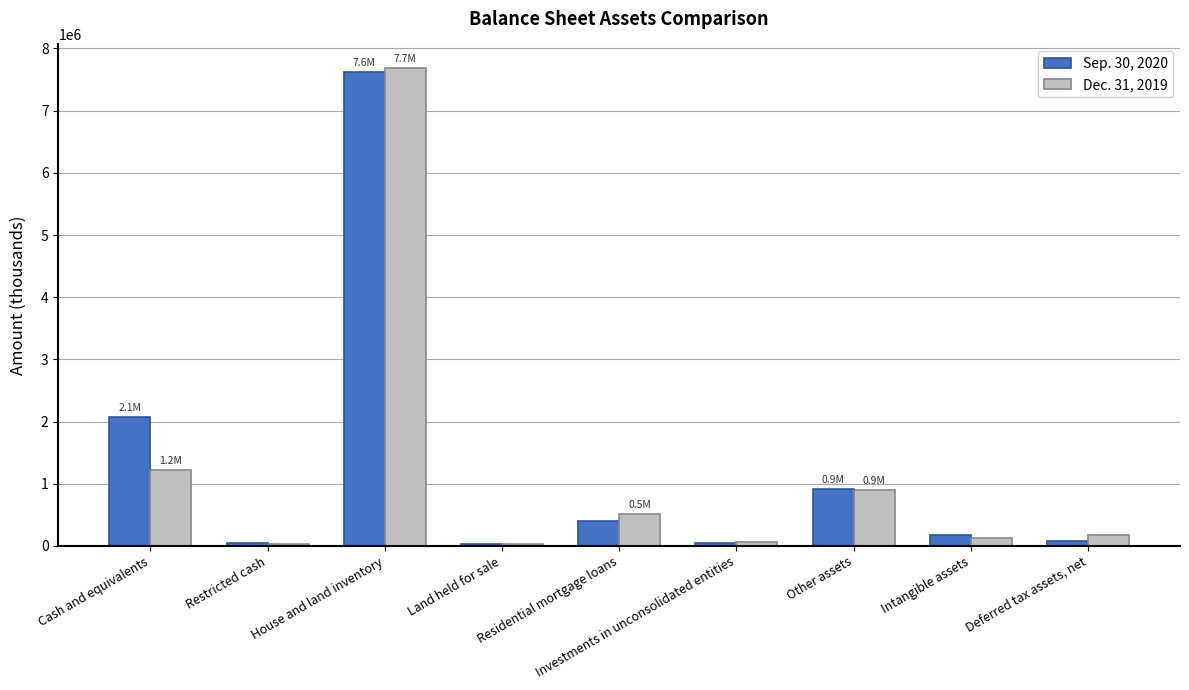

At which label does Sep. 30, 2020 reach its peak?

House and land inventory